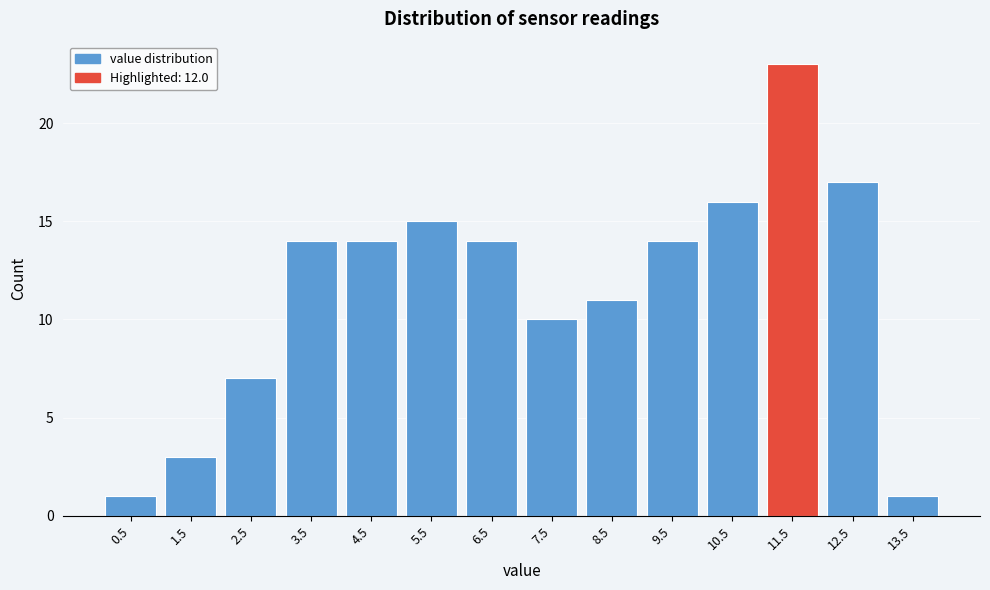

Reading left to right, extract all data points from this chart.

0.5=1	1.5=3	2.5=7	3.5=14	4.5=14	5.5=15	6.5=14	7.5=10	8.5=11	9.5=14	10.5=16	11.5=23	12.5=17	13.5=1